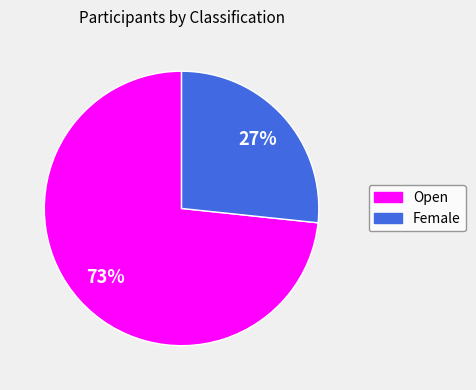

To the nearest percent, what portion does Open represent?

73%